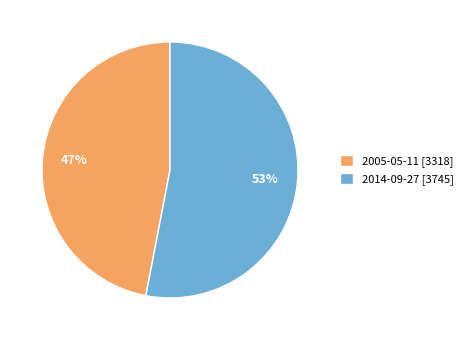

The 2005-05-11 slice represents 56% of the pie. True or false?

False